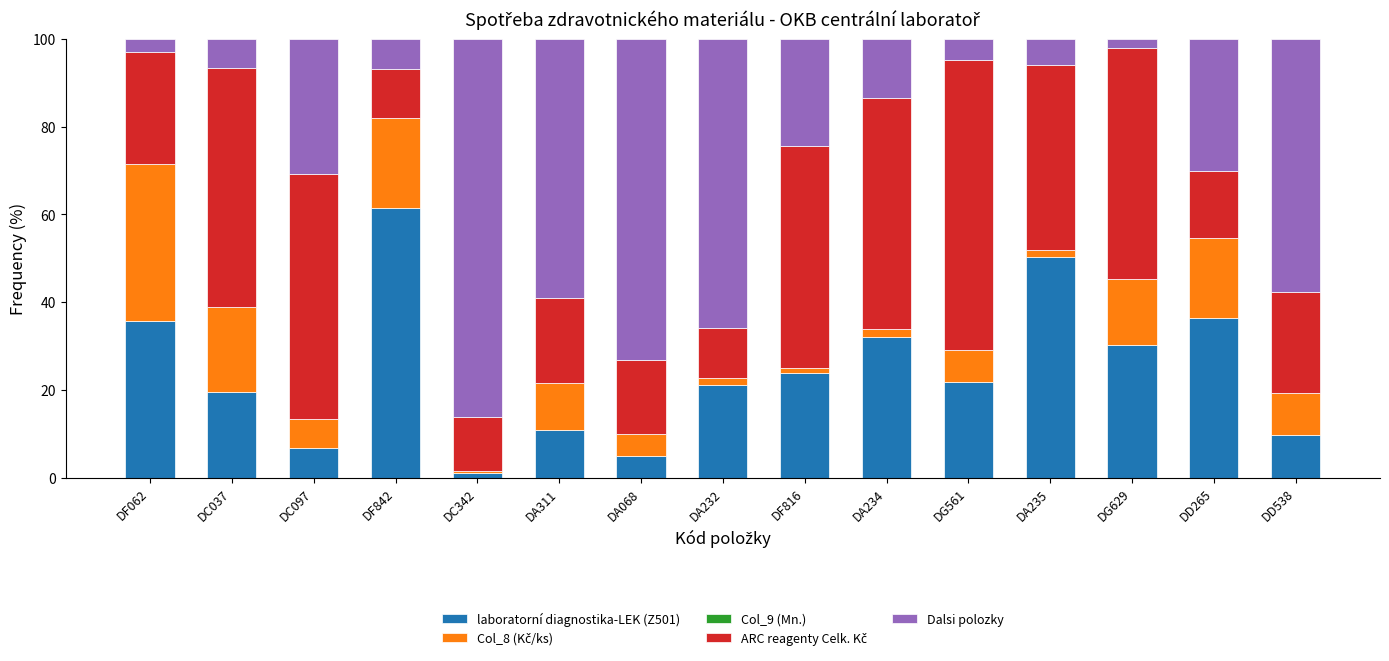

The laboratorní diagnostika-LEK (Z501) series shows 61.5 at DF842. True or false?

True